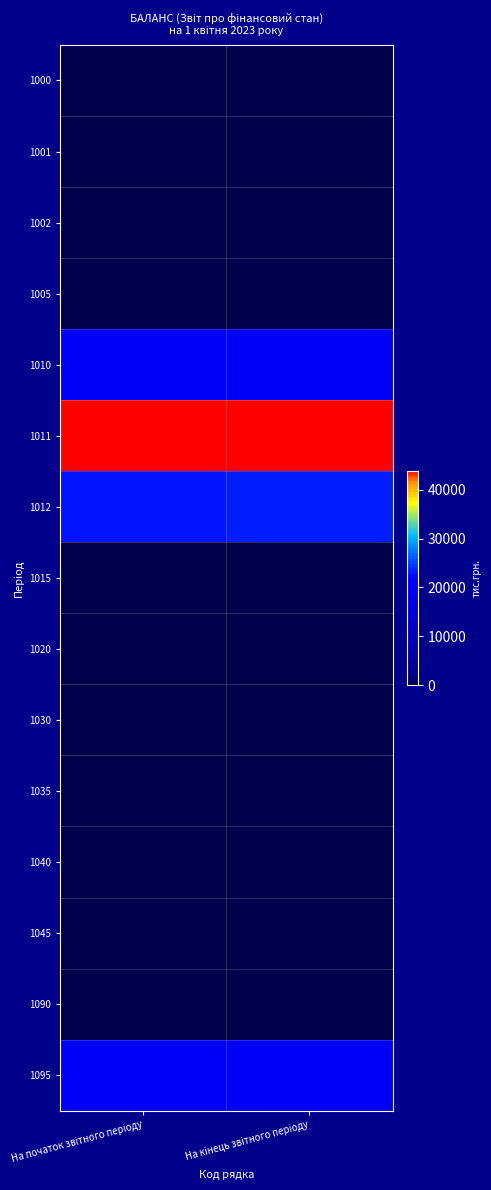

What is the total value across all series at На початок звiтного перiоду?

108985